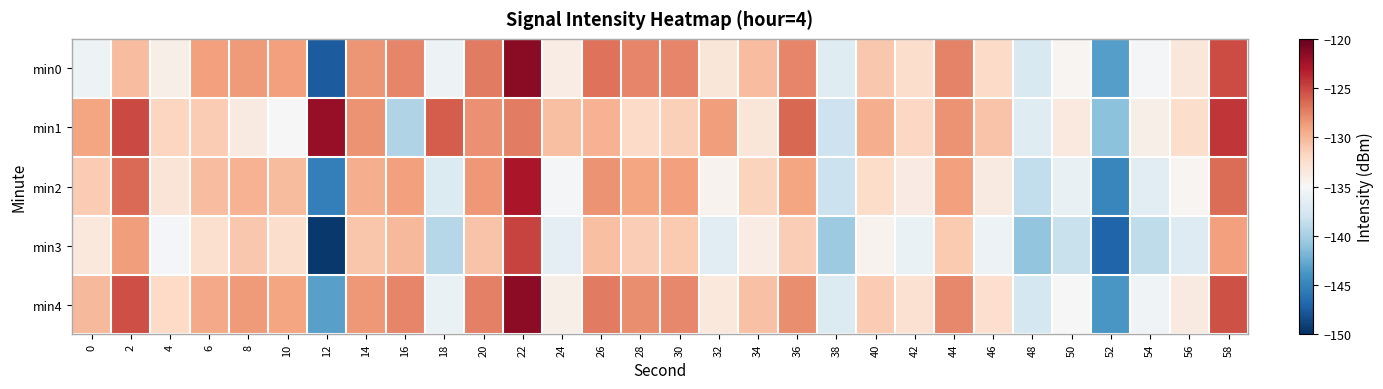

What is the total value across all series at 32?

-666.5